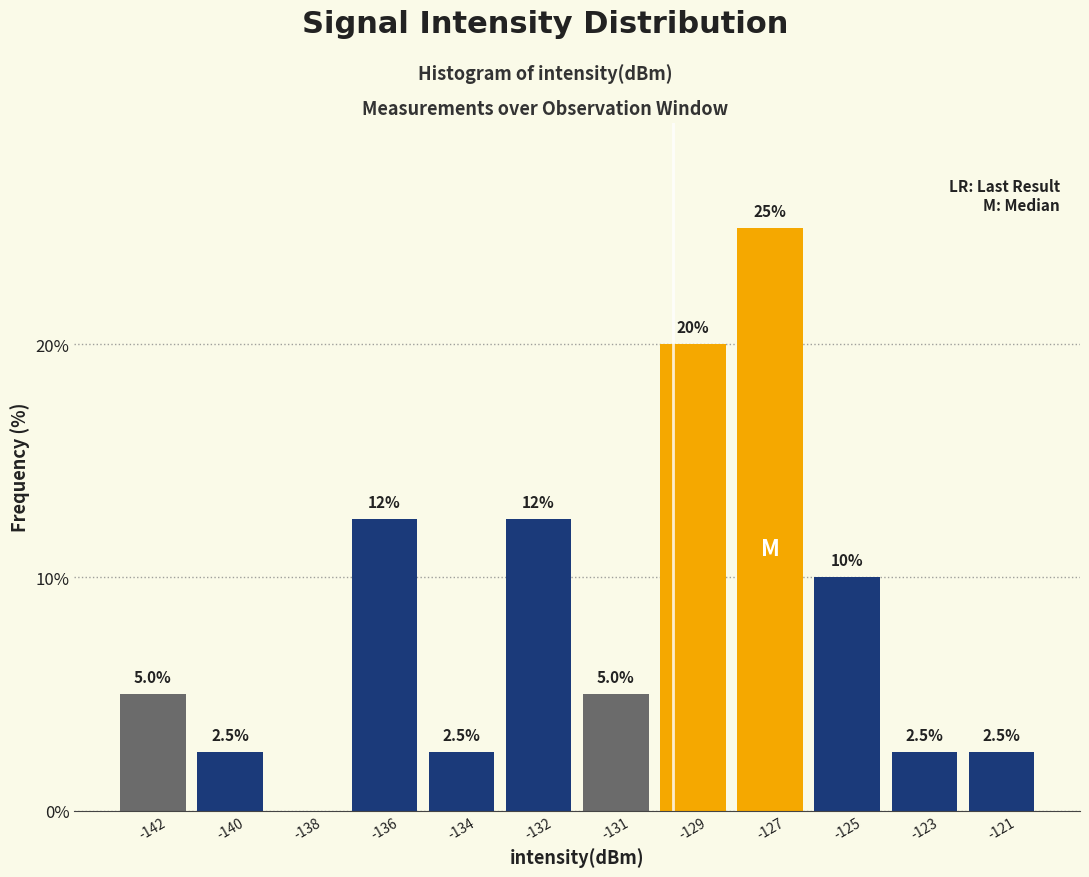

Reading right to left, extract all data points from this chart.

-121=2.5	-123=2.5	-125=10.0	-127=25.0	-129=20.0	-131=5.0	-132=12.5	-134=2.5	-136=12.5	-138=0.0	-140=2.5	-142=5.0